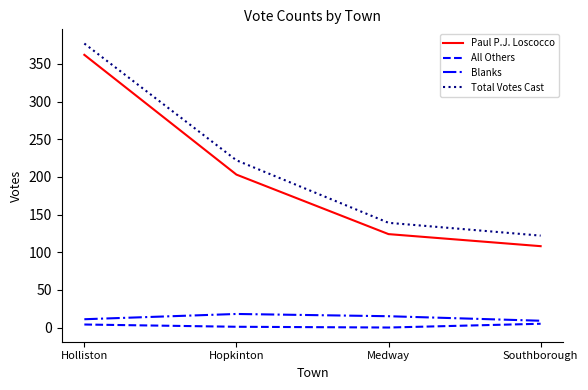

Between Hopkinton and Southborough, which series saw the biggest shift?

Total Votes Cast